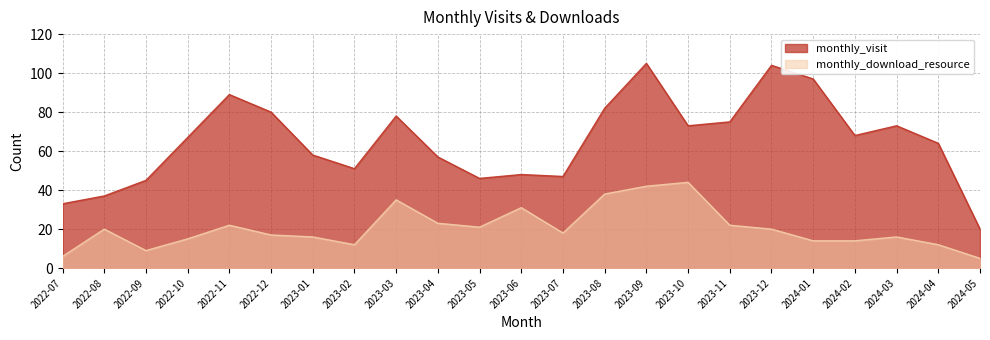

At which category does the chart reach its peak across all series?

2023-09